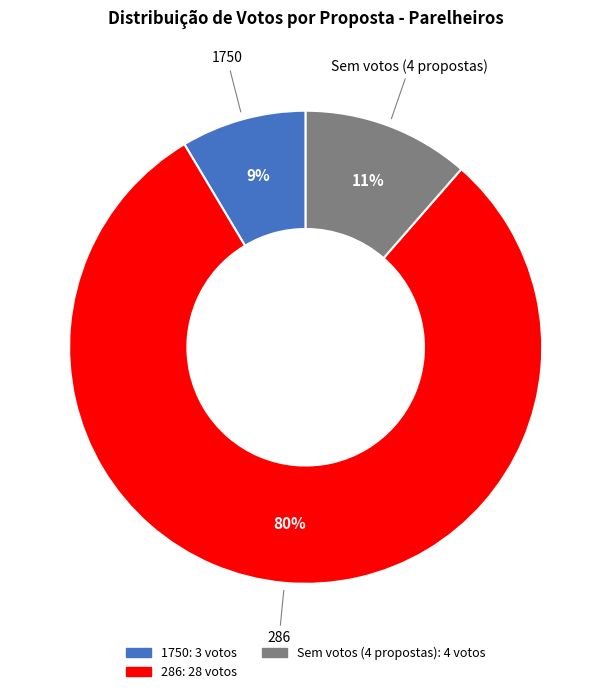

To the nearest percent, what is the average slice percentage?

33%